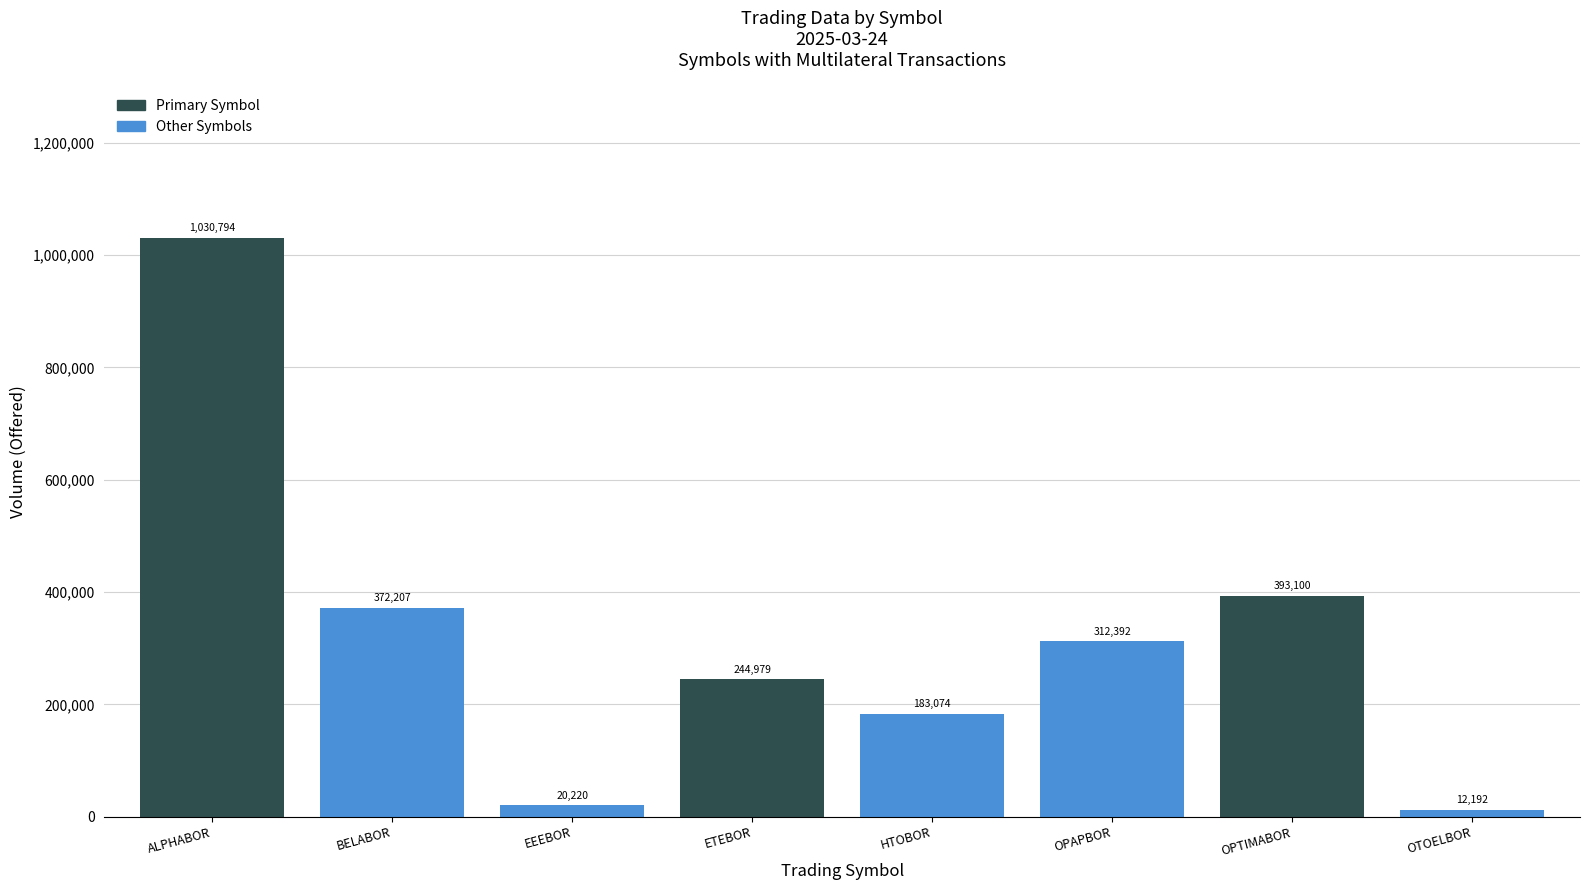

What is the ratio of the value at OTOELBOR to the value at EEEBOR?

0.6